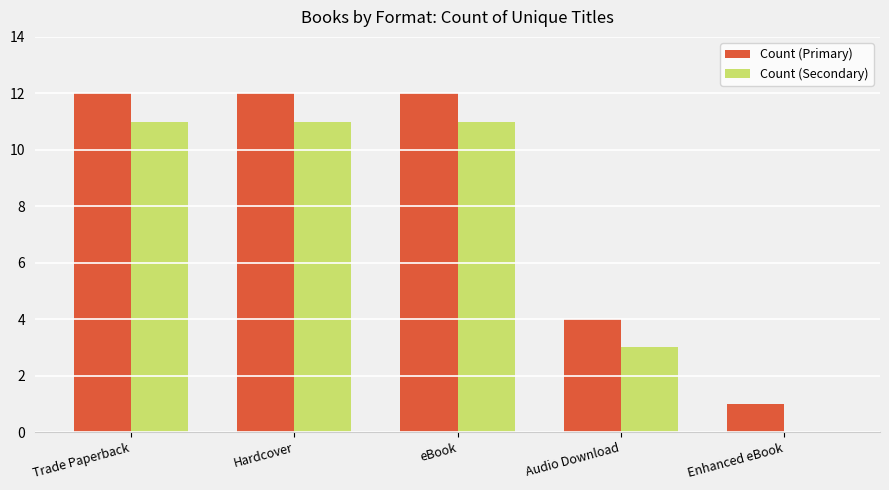

What value does the Count (Primary) series have at Enhanced eBook?

1